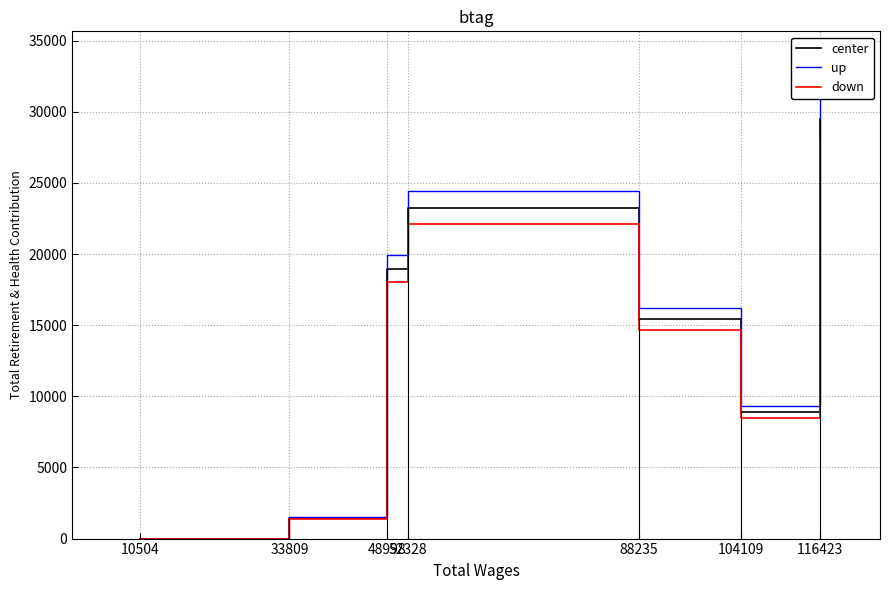

Which category has the highest value across all series?

116423